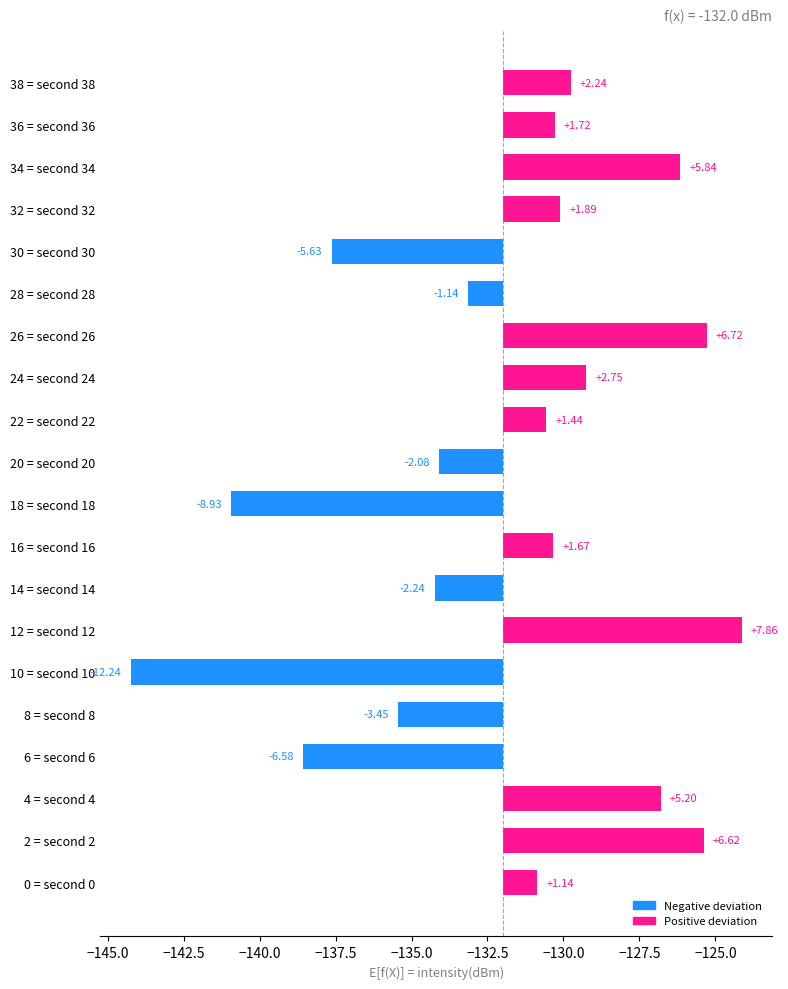

Rank the categories by value from highest to lowest.

12, 26, 2, 34, 4, 24, 38, 32, 36, 16, 22, 0, 28, 20, 14, 8, 30, 6, 18, 10